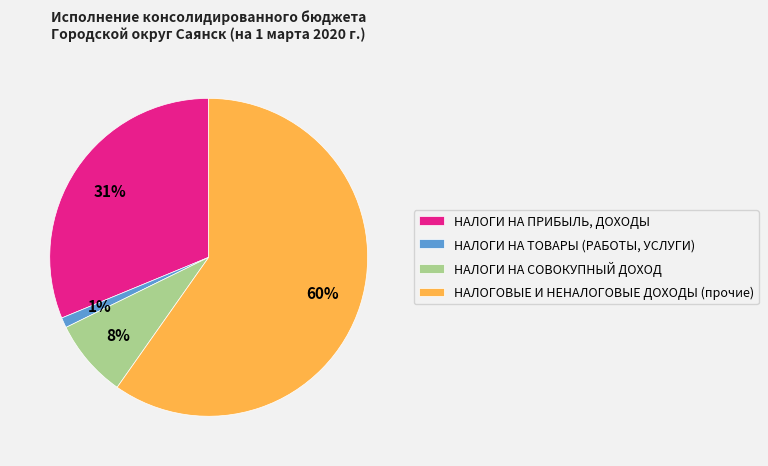

To the nearest percent, what is the difference between the НАЛОГИ НА ПРИБЫЛЬ, ДОХОДЫ and НАЛОГОВЫЕ И НЕНАЛОГОВЫЕ ДОХОДЫ (прочие) slice percentages?

29%